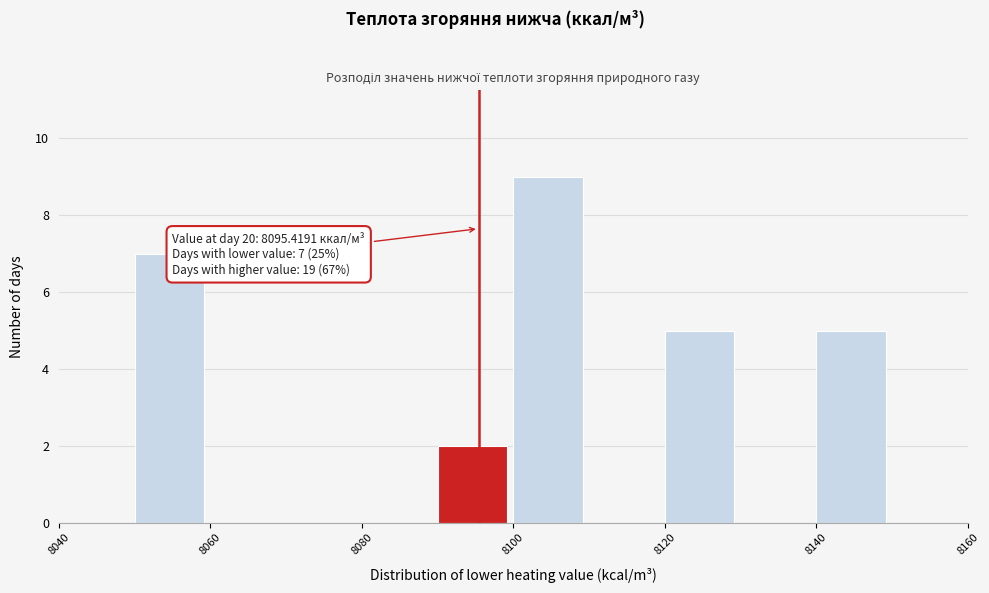

Over which range of the x-axis is the bar tallest?

8100 to 8110